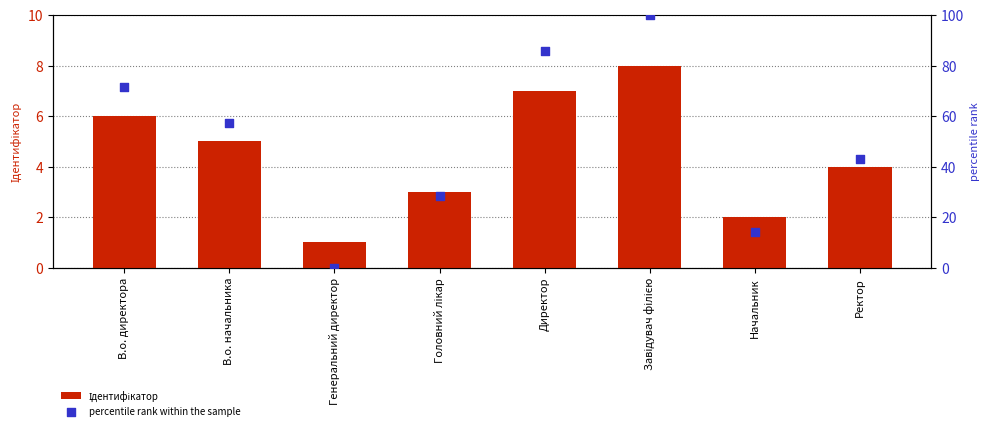

Which series reaches the minimum Y coordinate?

percentile rank within the sample